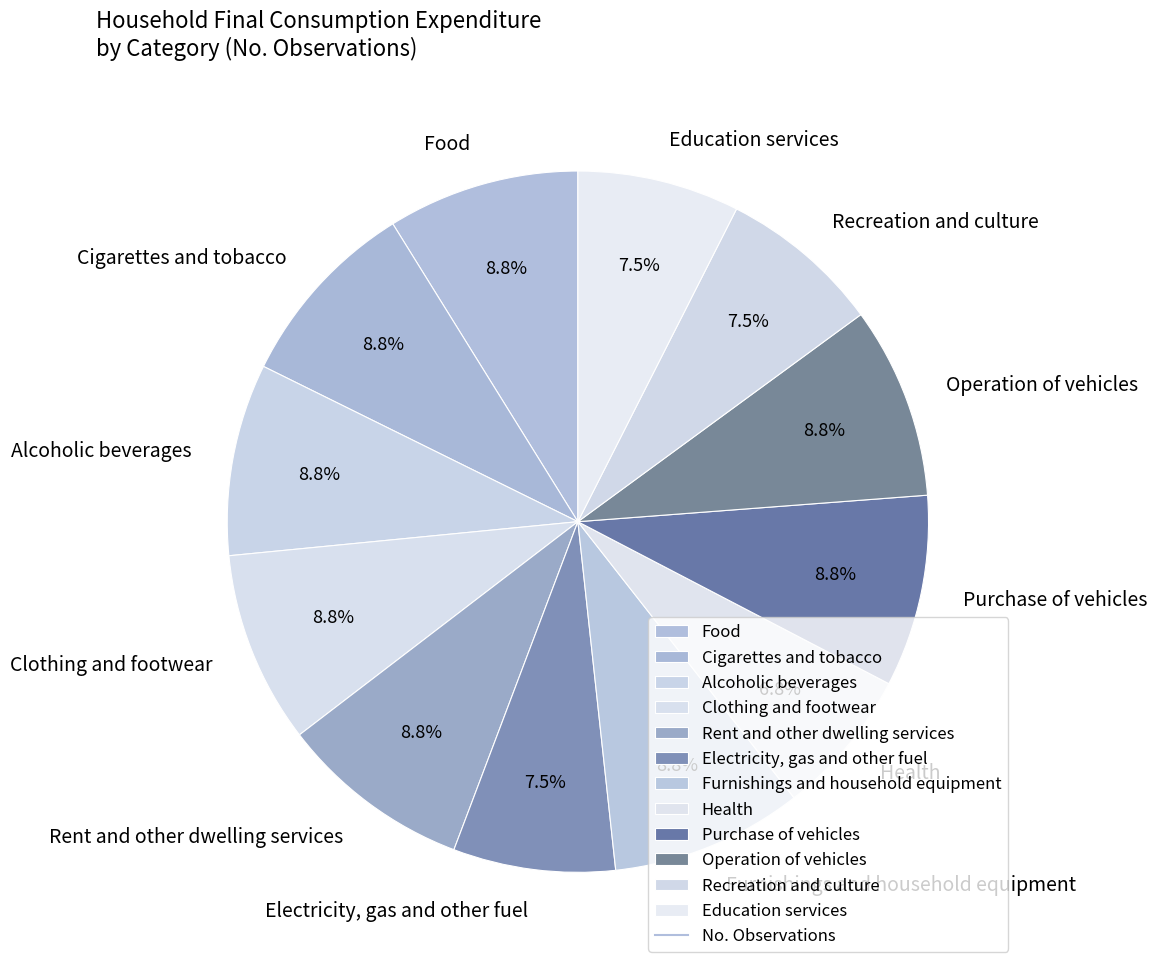

How much of the chart is everything except Electricity, gas and other fuel?

92.5%